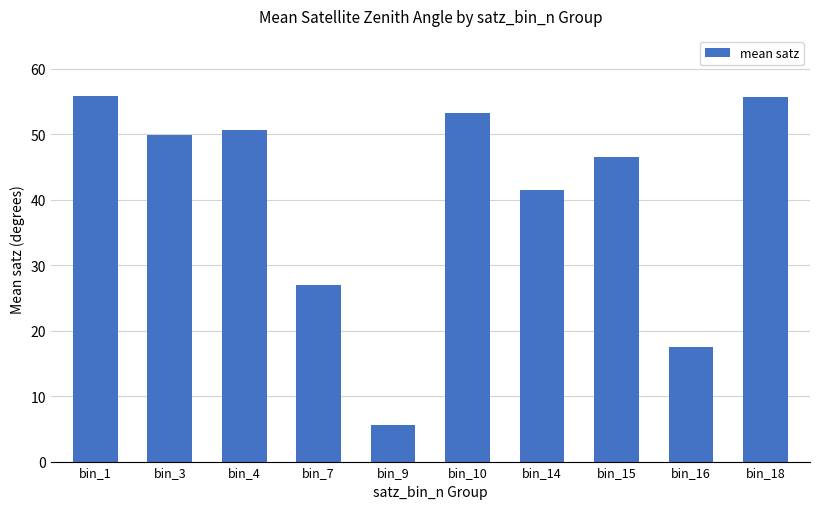

What is the ratio of the value at bin_4 to the value at bin_18?

0.9